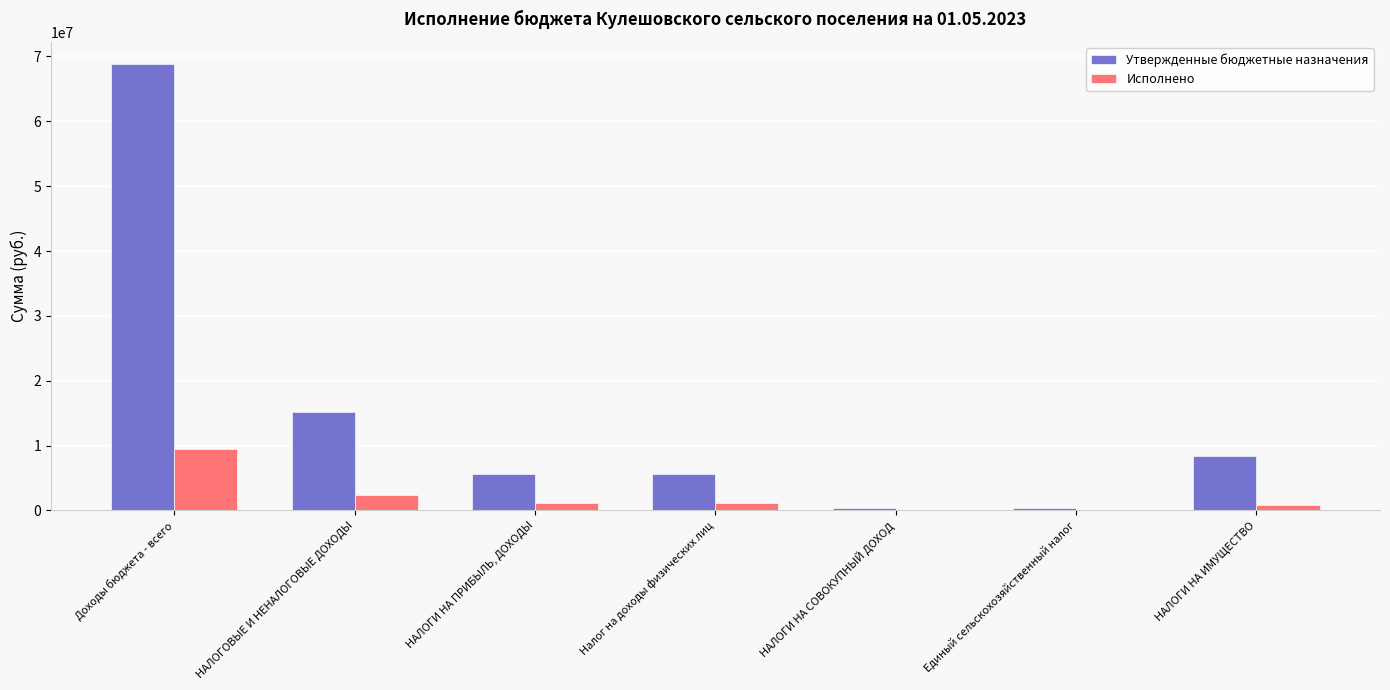

Reading right to left, extract all data points from this chart.

Утвержденные бюджетные назначения: НАЛОГИ НА ИМУЩЕСТВО=8417600.0	Единый сельскохозяйственный налог=319900.0	НАЛОГИ НА СОВОКУПНЫЙ ДОХОД=319900.0	Налог на доходы физических лиц=5681200.0	НАЛОГИ НА ПРИБЫЛЬ, ДОХОДЫ=5681200.0	НАЛОГОВЫЕ И НЕНАЛОГОВЫЕ ДОХОДЫ=15256200.0	Доходы бюджета - всего=68810700.0
Исполнено: НАЛОГИ НА ИМУЩЕСТВО=857855.2	Единый сельскохозяйственный налог=121279.4	НАЛОГИ НА СОВОКУПНЫЙ ДОХОД=121279.4	Налог на доходы физических лиц=1219317.1	НАЛОГИ НА ПРИБЫЛЬ, ДОХОДЫ=1219317.1	НАЛОГОВЫЕ И НЕНАЛОГОВЫЕ ДОХОДЫ=2347612.0	Доходы бюджета - всего=9516672.7